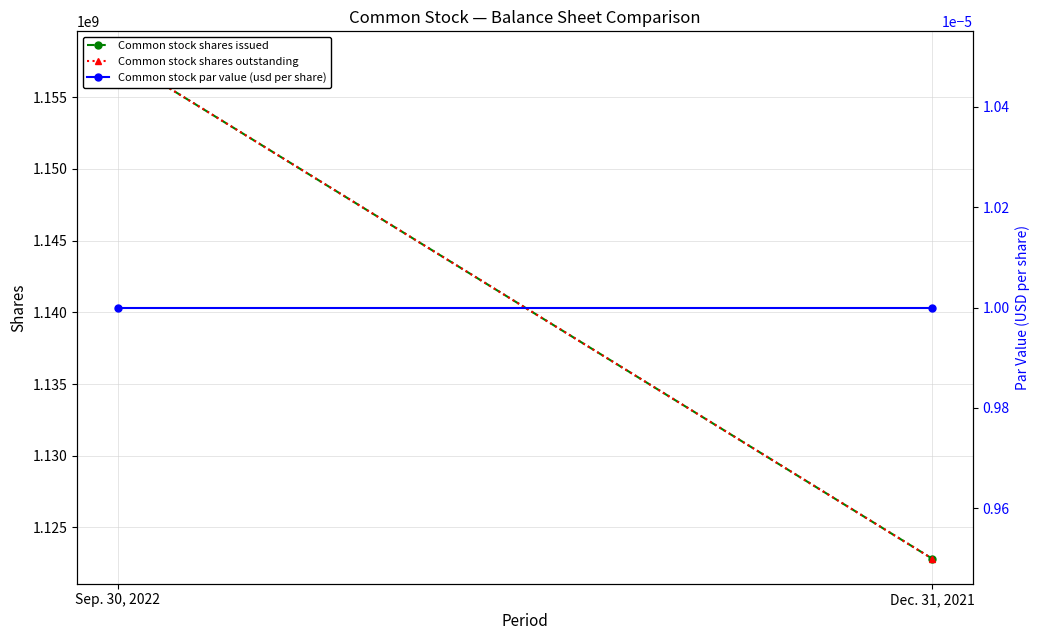

Reading left to right, transcribe all the data shown in this chart.

Common stock shares issued: Sep. 30, 2022=1157841044.0	Dec. 31, 2021=1122829814.0
Common stock shares outstanding: Sep. 30, 2022=1157841044.0	Dec. 31, 2021=1122829814.0
Common stock par value (usd per share): Sep. 30, 2022=0.0	Dec. 31, 2021=0.0